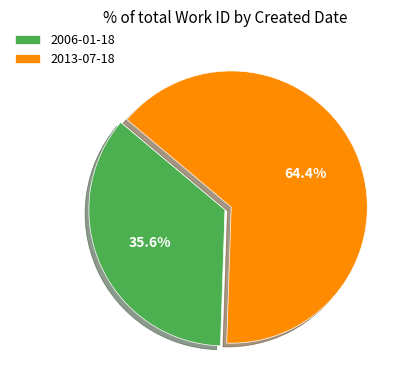

Is it true that 2013-07-18 is 58% of the pie?

False